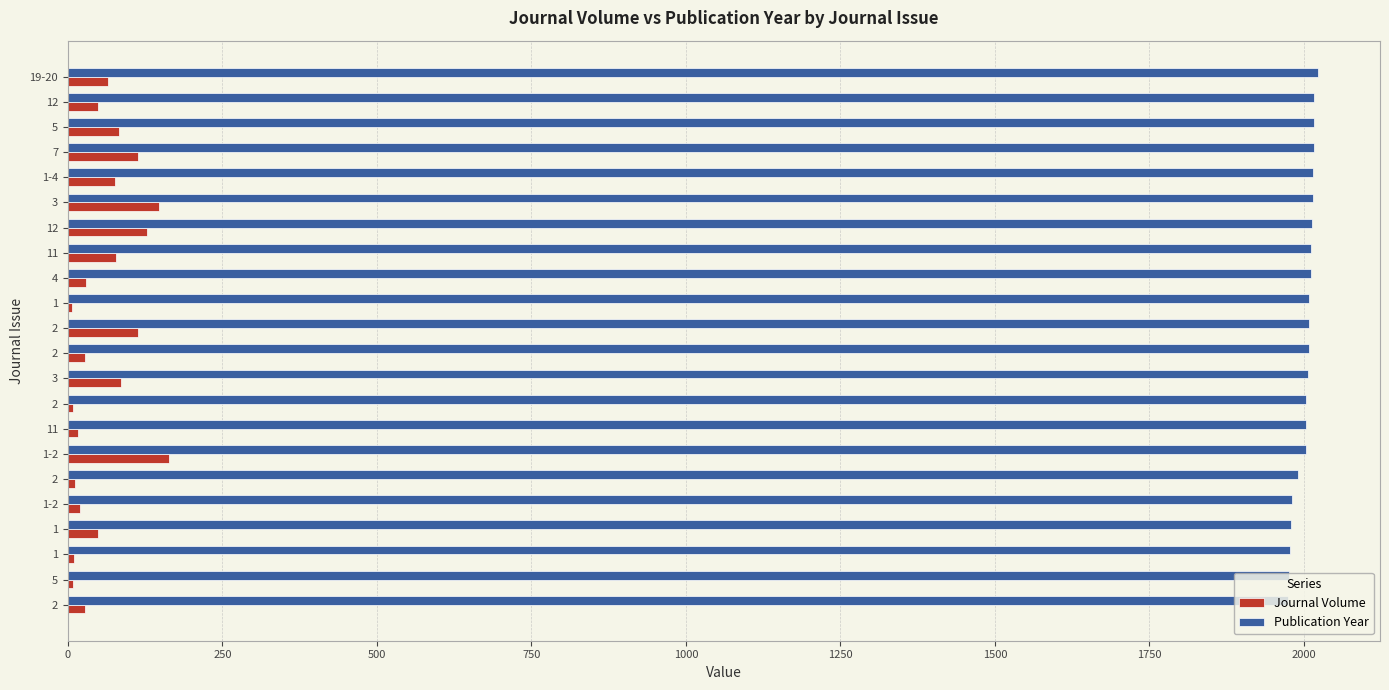

Count the number of categories in the chart.

22